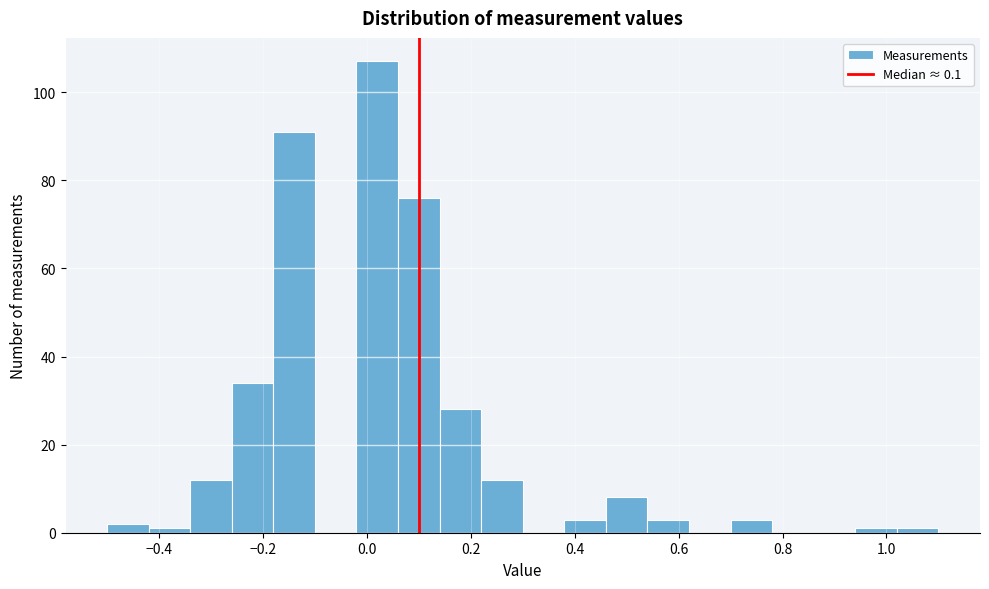

Reading left to right, transcribe this chart: for each bar, give the range it covers on the x-axis and its height. The values are not printed on the chart, so give them approximately, as read against the axis.

-0.50 to -0.42: 2
-0.42 to -0.34: under 2
-0.34 to -0.26: 12
-0.26 to -0.18: 34
-0.18 to -0.10: 92
-0.10 to -0.02: 0
-0.02 to 0.06: 108
0.06 to 0.14: 76
0.14 to 0.22: 28
0.22 to 0.30: 12
0.30 to 0.38: 0
0.38 to 0.46: 4
0.46 to 0.54: 8
0.54 to 0.62: 4
0.62 to 0.70: 0
0.70 to 0.78: 4
0.78 to 0.86: 0
0.86 to 0.94: 0
0.94 to 1.02: under 2
1.02 to 1.10: under 2